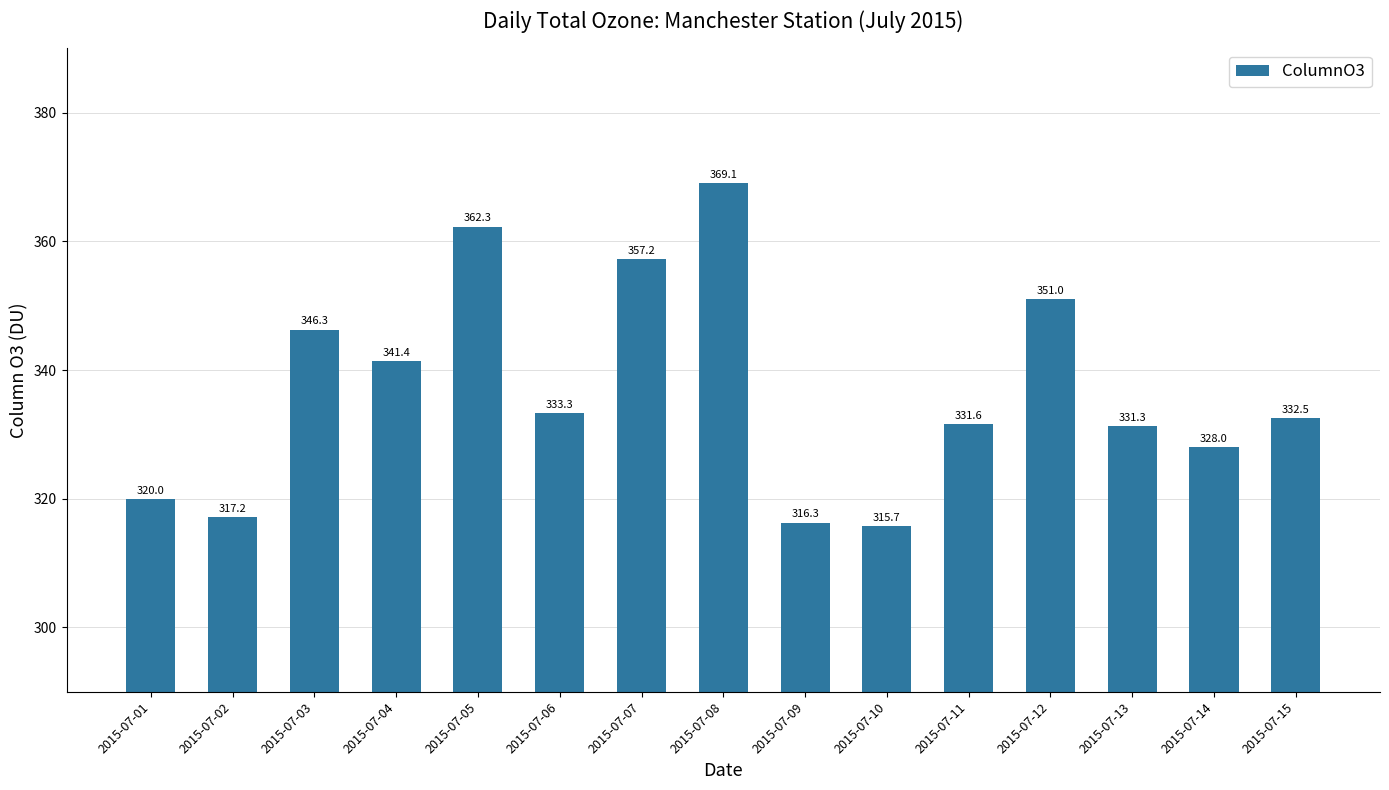

Reading right to left, extract all data points from this chart.

2015-07-15=332.5	2015-07-14=328.0	2015-07-13=331.3	2015-07-12=351.0	2015-07-11=331.6	2015-07-10=315.7	2015-07-09=316.3	2015-07-08=369.1	2015-07-07=357.2	2015-07-06=333.3	2015-07-05=362.3	2015-07-04=341.4	2015-07-03=346.3	2015-07-02=317.2	2015-07-01=320.0